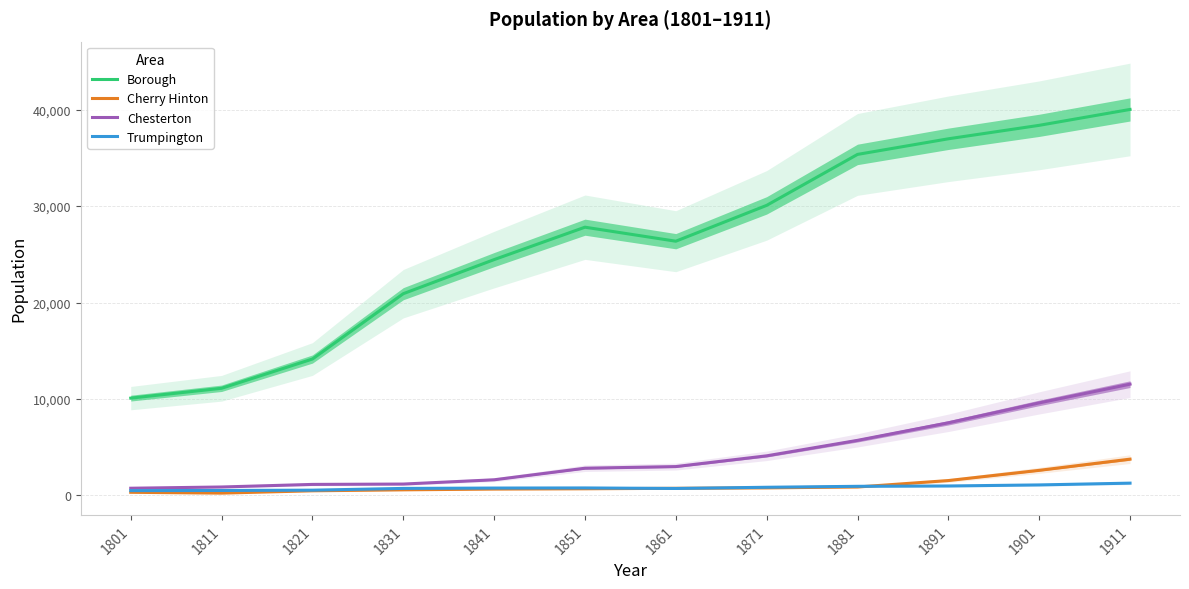

At which category does Trumpington reach its first local peak?

1851